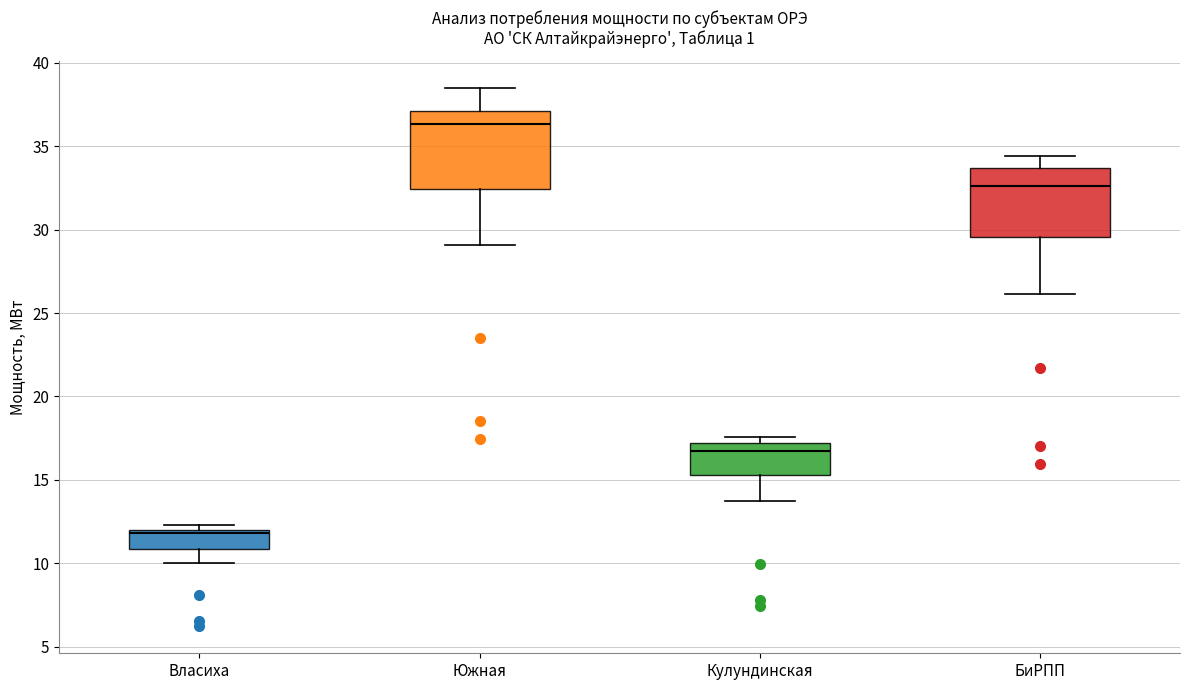

Reading left to right, read every box against the y-axis: the position of its median line, the range the box covers, and the ends of its whiskers. The values are not printed on the chart, so give them approximately, as read against the axis.

Власиха: median 12.0 (just below the box's upper edge), box 11.0 to 12.0, whiskers 10.0 to 12.5
Южная: median 36.5, box 32.5 to 37.0, whiskers 29.0 to 38.5
Кулундинская: median 16.5, box 15.5 to 17.0, whiskers 13.5 to 17.5
БиРПП: median 32.5, box 29.5 to 33.5, whiskers 26.0 to 34.5